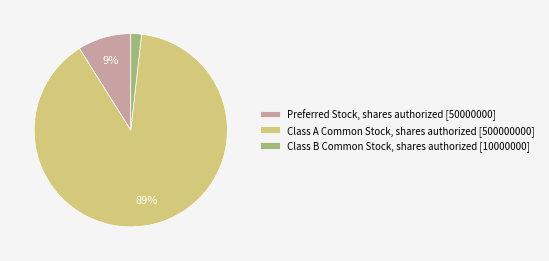

Is the sum of Preferred Stock, shares authorized [50000000] and Class A Common Stock, shares authorized [500000000] greater than half?

Yes